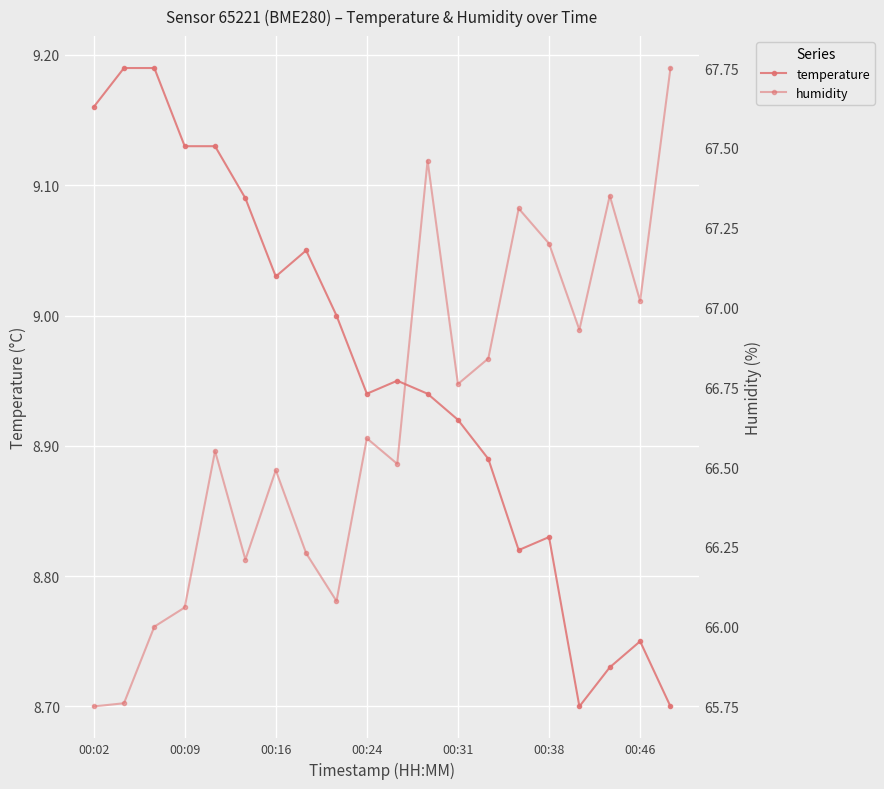

What is the smallest value displayed?

8.7